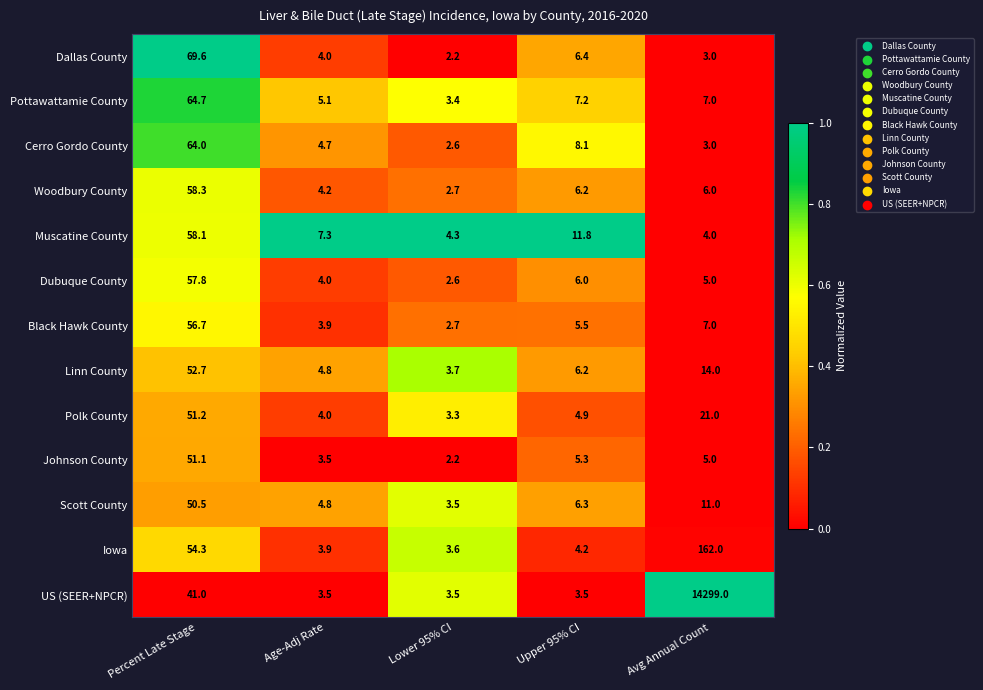

The Black Hawk County series shows 8.1 at Upper 95% CI. True or false?

False